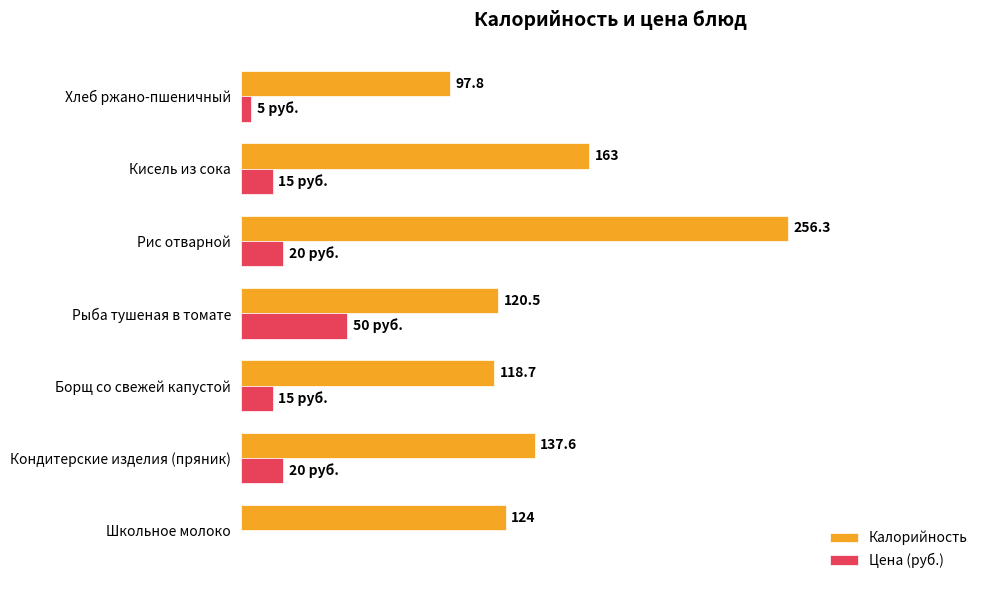

At which label is Калорийность closest to 177?

Кисель из сока